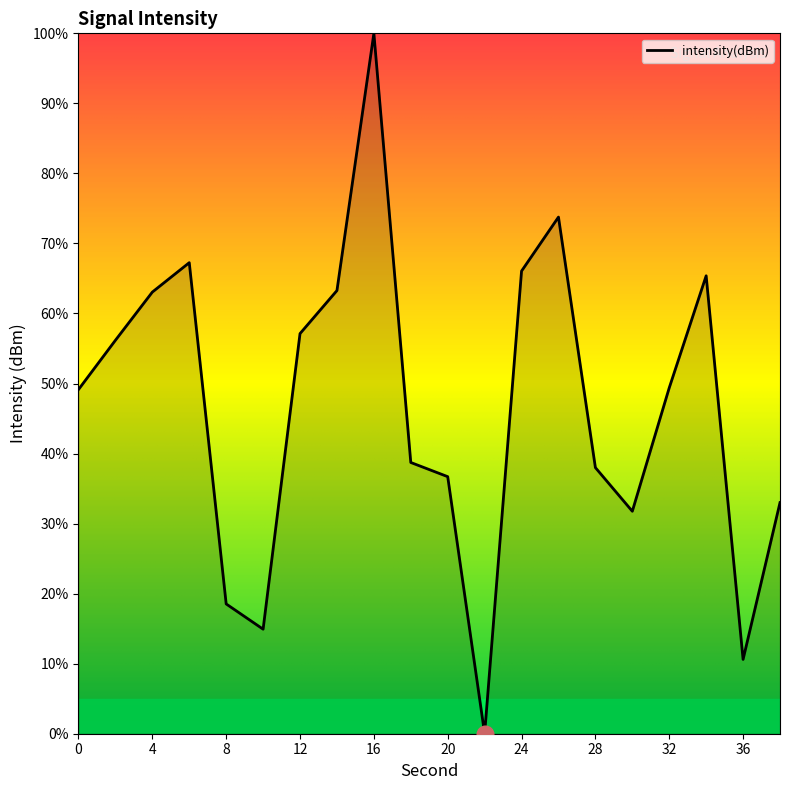

What is the greatest value displayed?

100.0